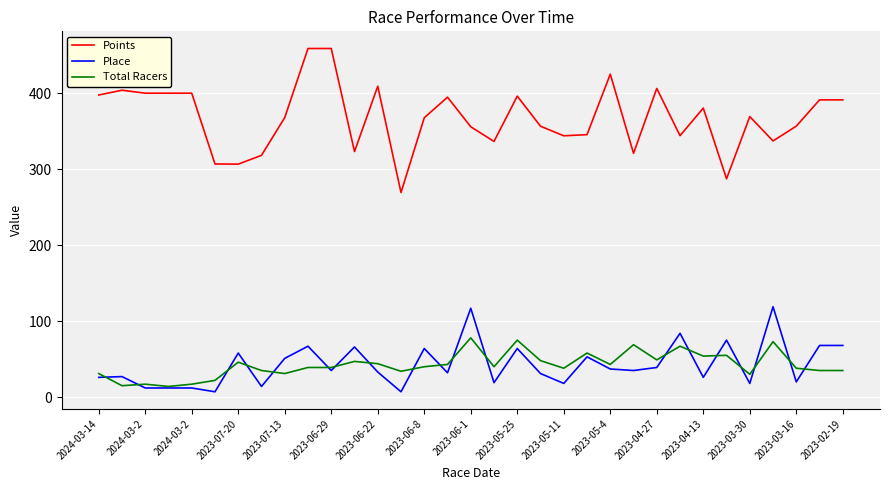

Which series has the largest total across all categories?

Points